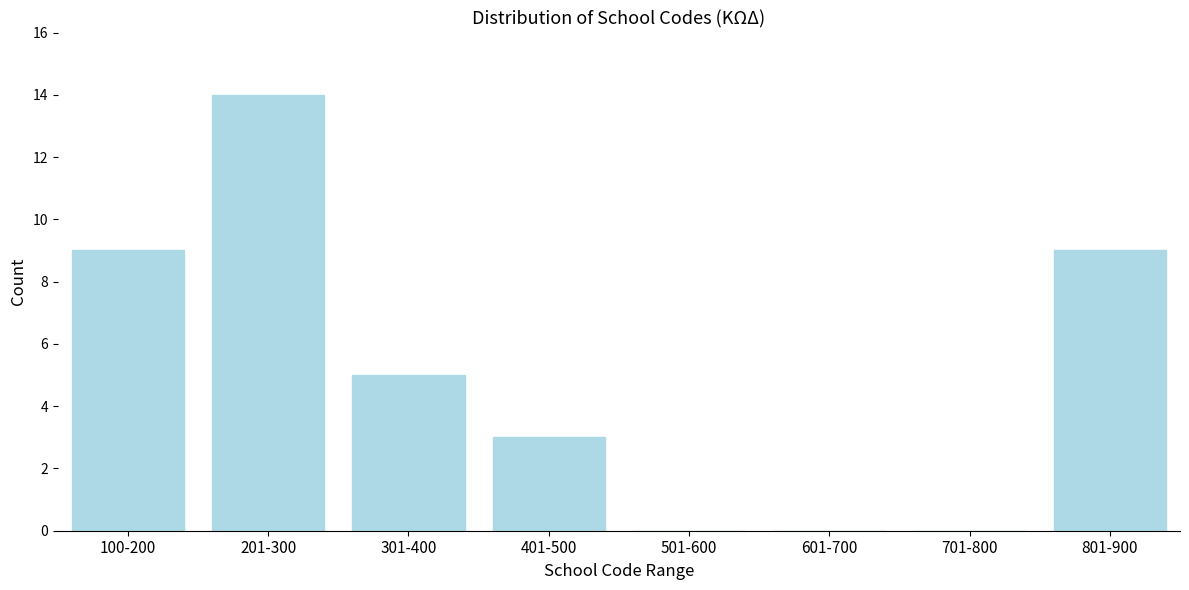

Reading left to right, extract all data points from this chart.

100-200=9	201-300=14	301-400=5	401-500=3	501-600=0	601-700=0	701-800=0	801-900=9